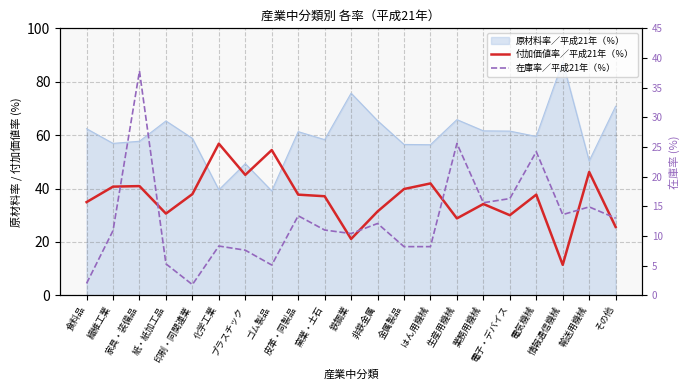

Does the chart display data point markers on the line(s)?

No